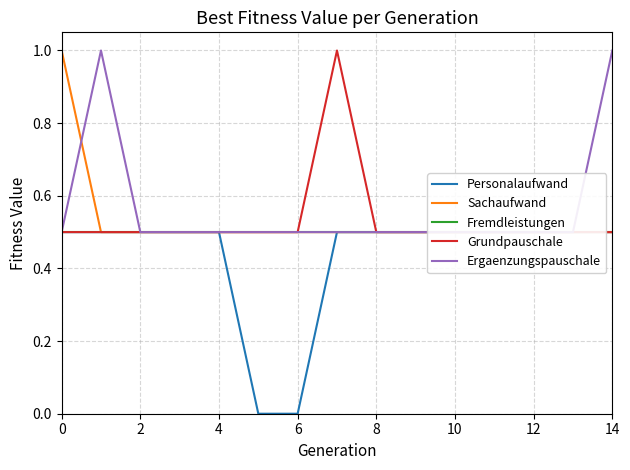

Which has a higher value, 8 or 13?

8